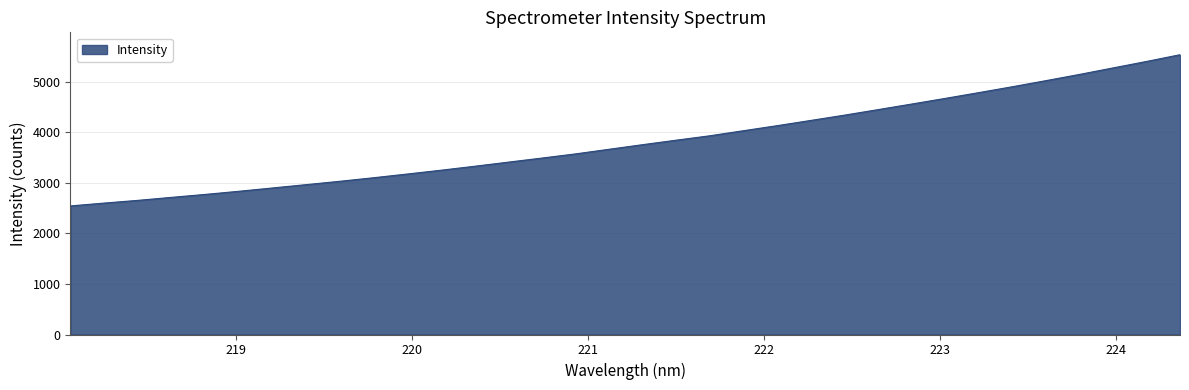

What is the minimum value shown in the chart?

2545.8